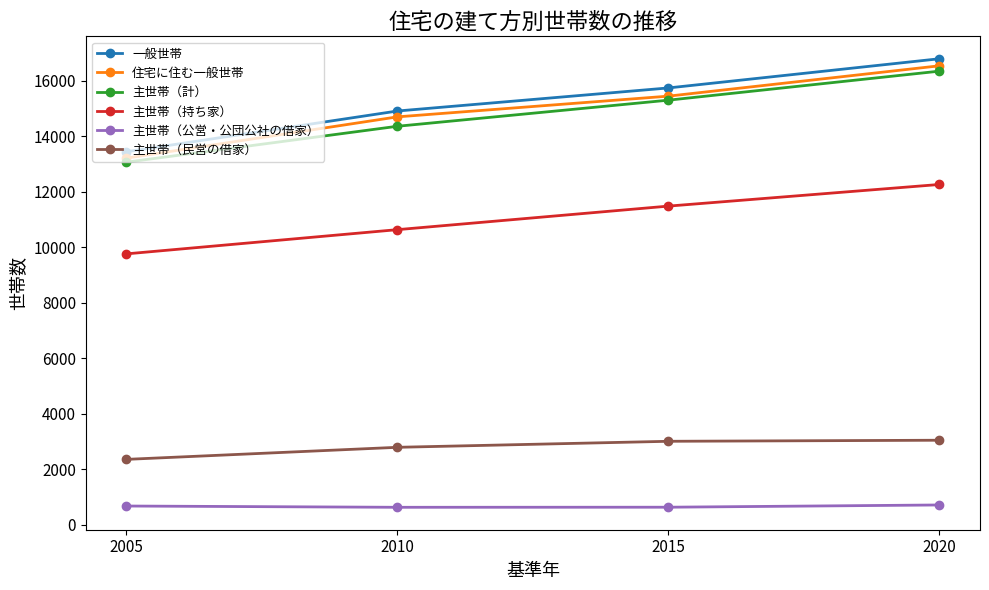

True or false: 一般世帯 and 主世帯（公営・公団公社の借家） intersect in this chart.

False